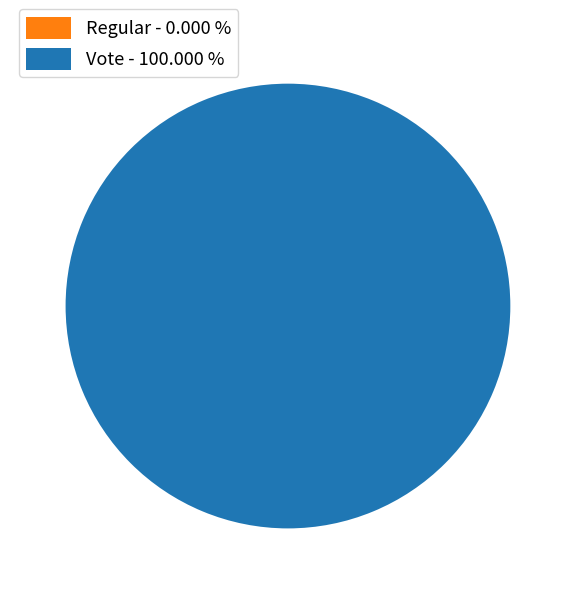

True or false: Regular accounts for 10% of the total.

False